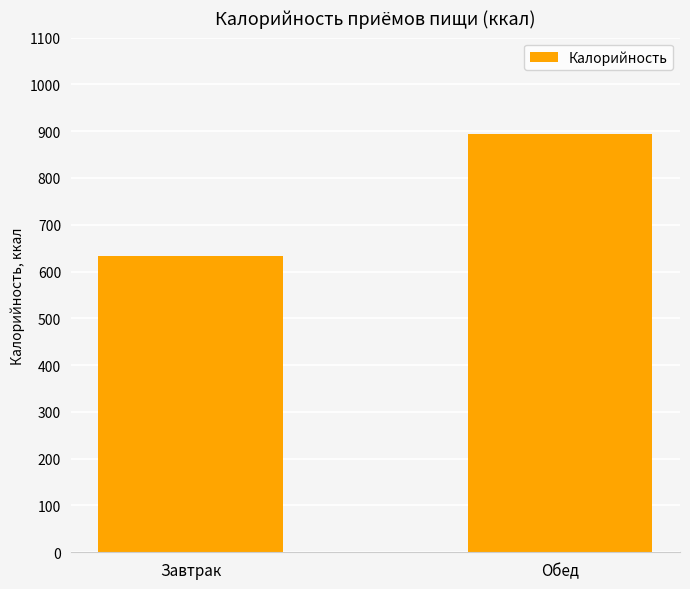

What is the minimum value shown in the chart?

634.2